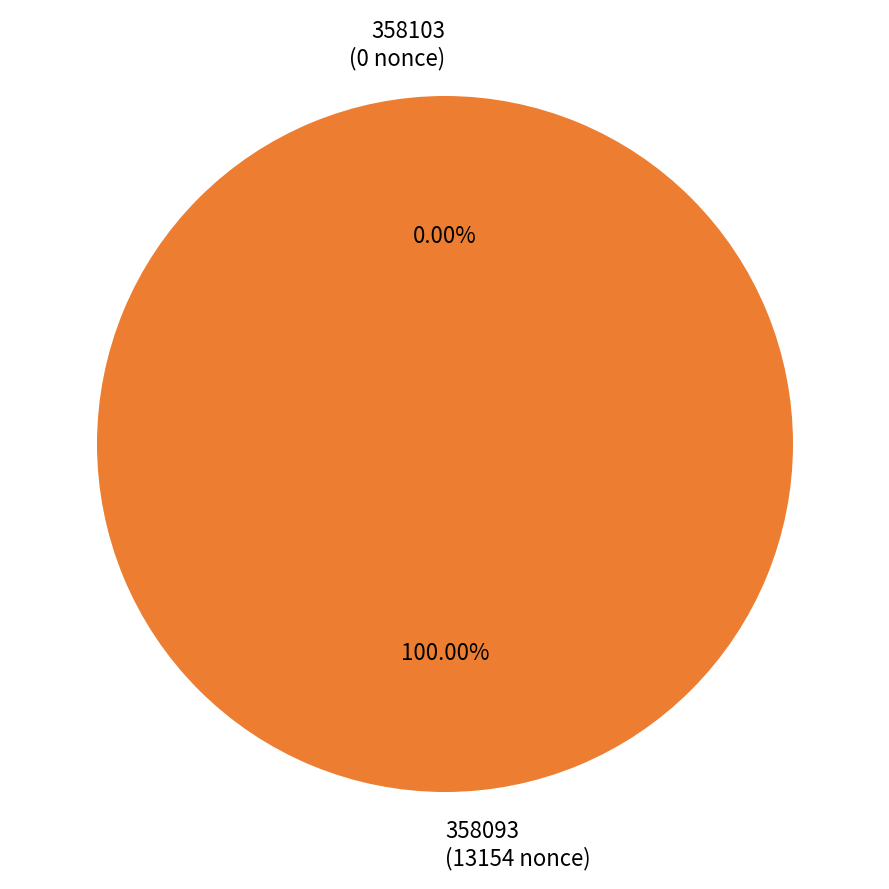

Combined, what portion of the pie is 358103 and 358093?

100.0%